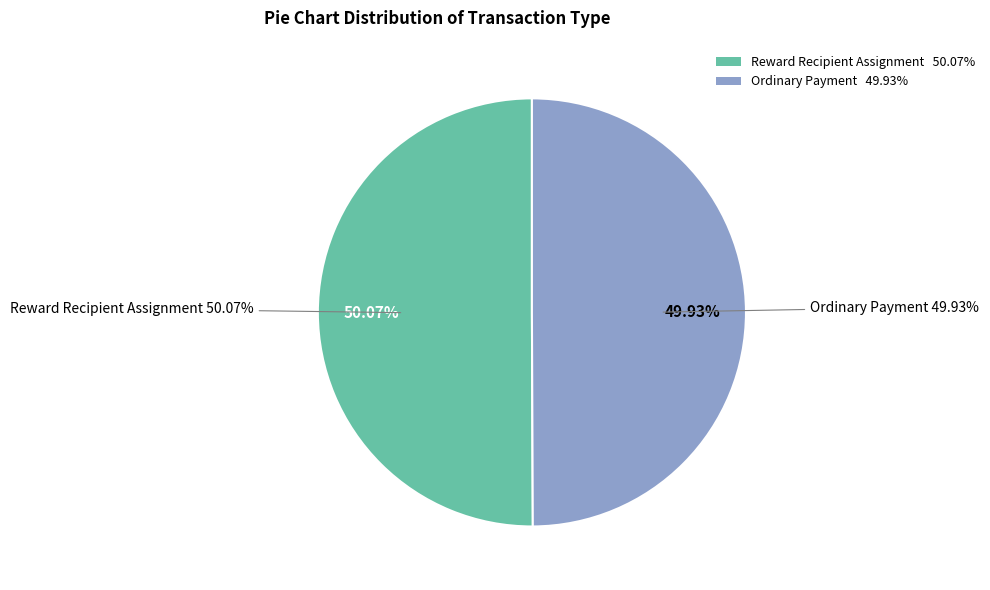

Rank the categories by value from lowest to highest.

Ordinary Payment, Reward Recipient Assignment